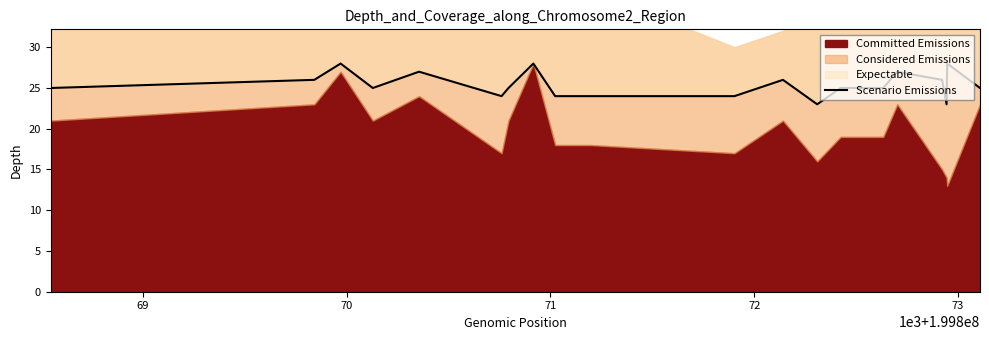

True or false: there are more than 0 points higher than both neighbors.

True